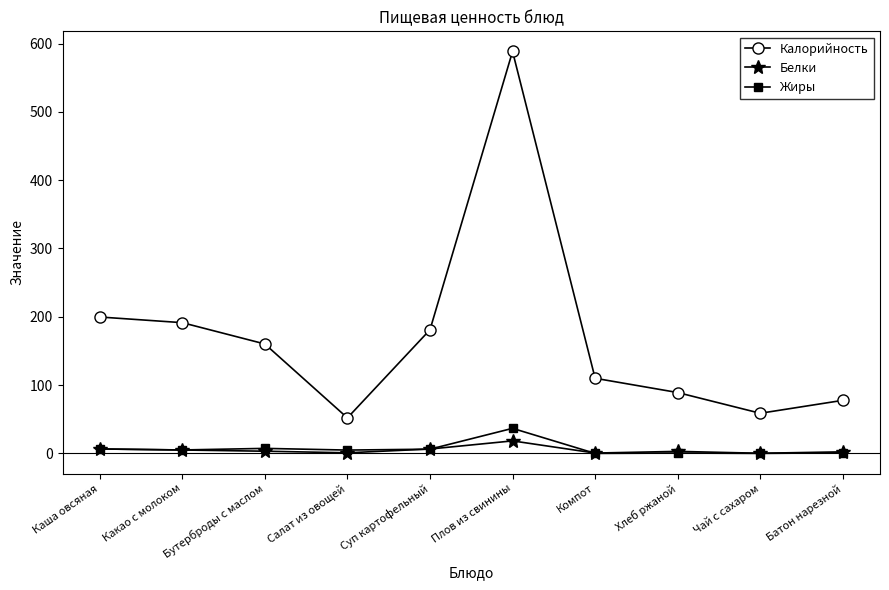

What is the label of the 3rd point from the right?

Хлеб ржаной